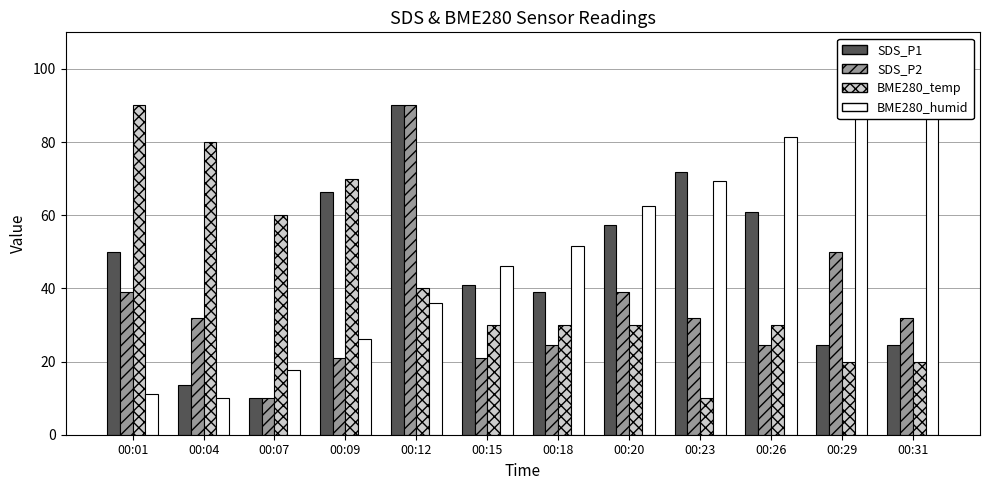

Which category has the highest value across all series?

00:12